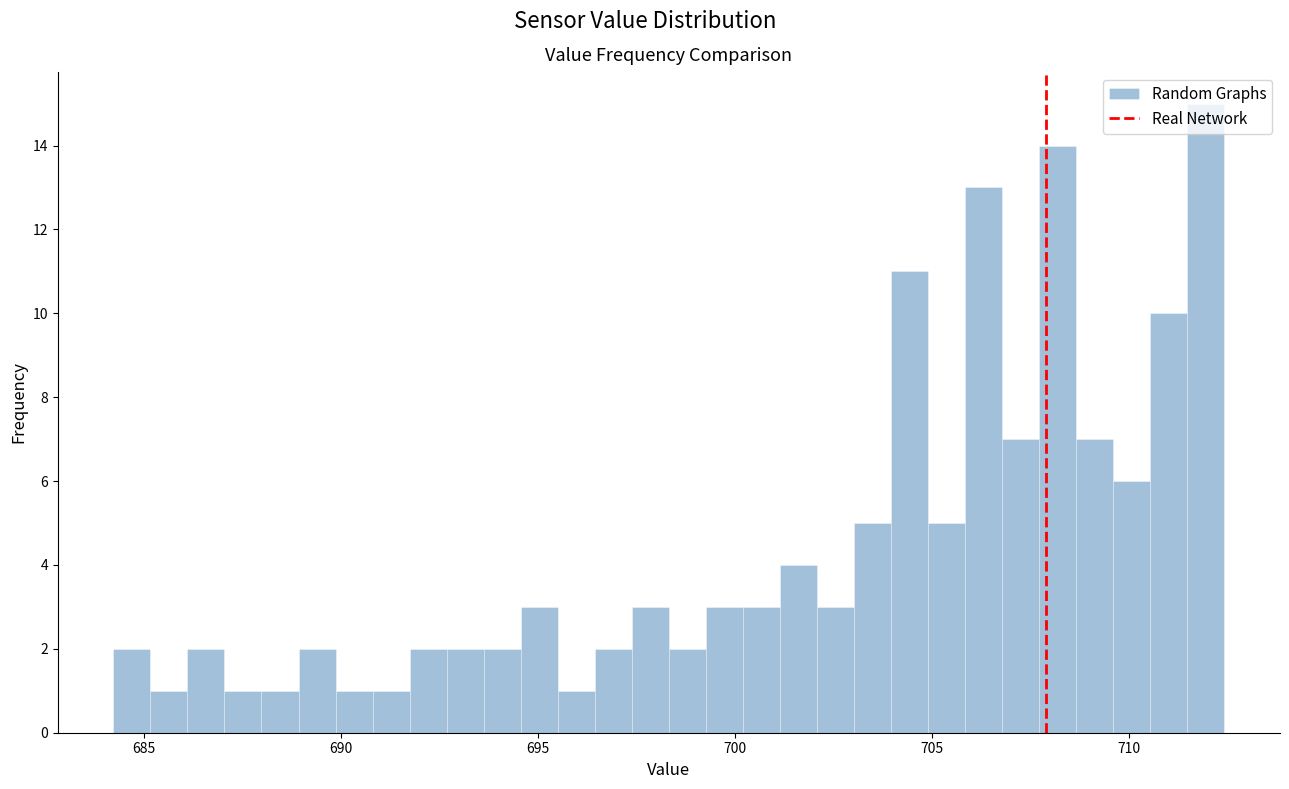

Around what value on the x-axis is the tallest bar? Give the approximate position of its centre, as read against the axis.

712.0